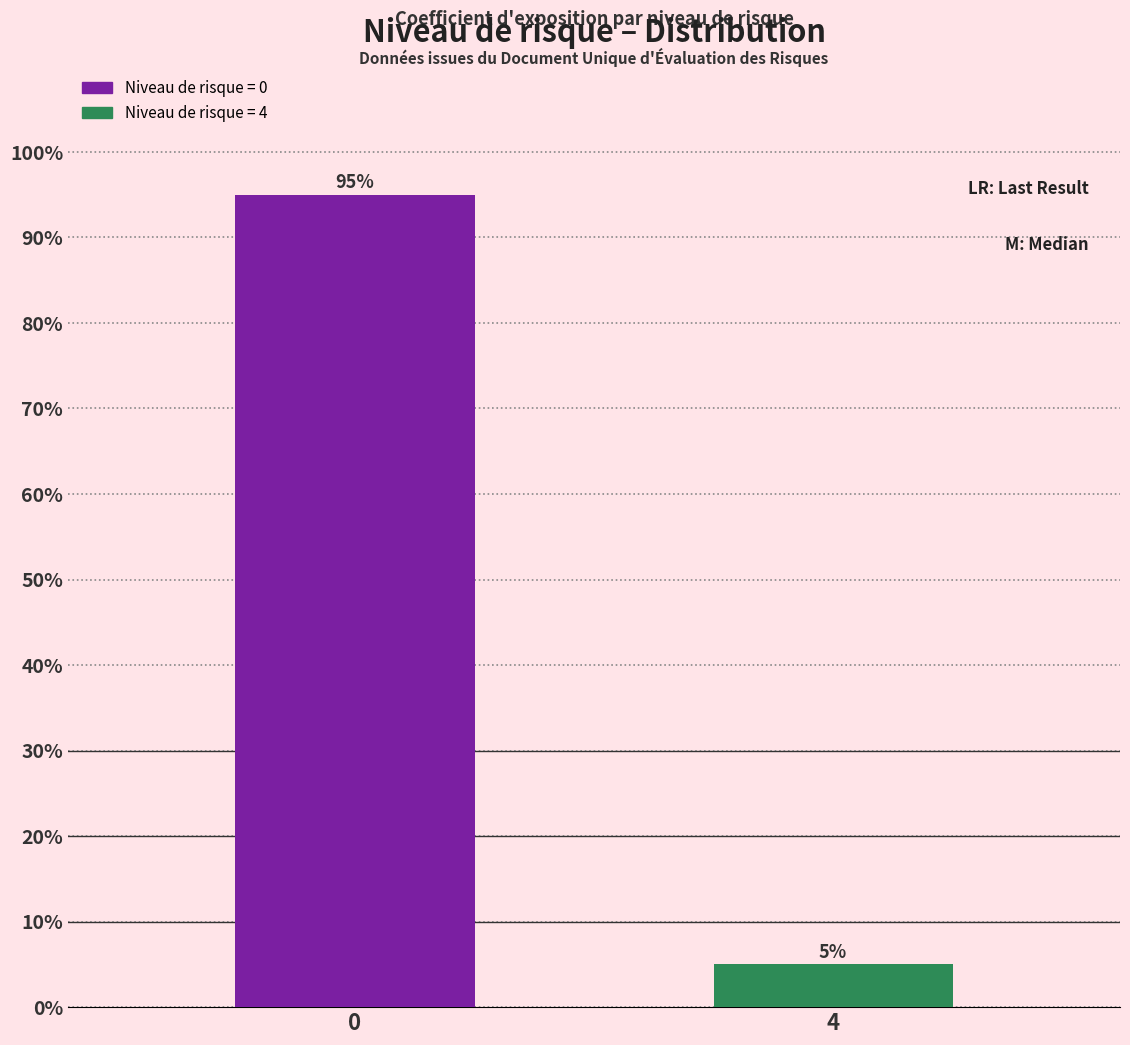

What is the approximate value at 0, to the nearest 10?

100